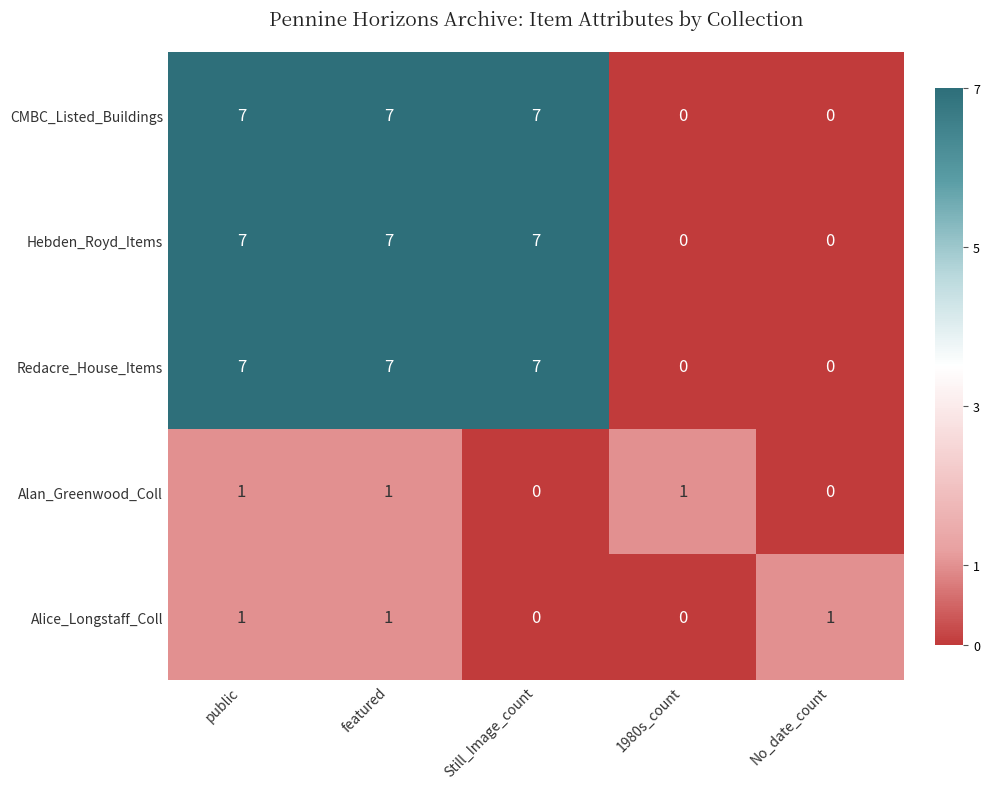

Reading left to right, extract all data points from this chart.

CMBC_Listed_Buildings: public=7	featured=7	Still_Image_count=7	1980s_count=0	No_date_count=0
Hebden_Royd_Items: public=7	featured=7	Still_Image_count=7	1980s_count=0	No_date_count=0
Redacre_House_Items: public=7	featured=7	Still_Image_count=7	1980s_count=0	No_date_count=0
Alan_Greenwood_Coll: public=1	featured=1	Still_Image_count=0	1980s_count=1	No_date_count=0
Alice_Longstaff_Coll: public=1	featured=1	Still_Image_count=0	1980s_count=0	No_date_count=1